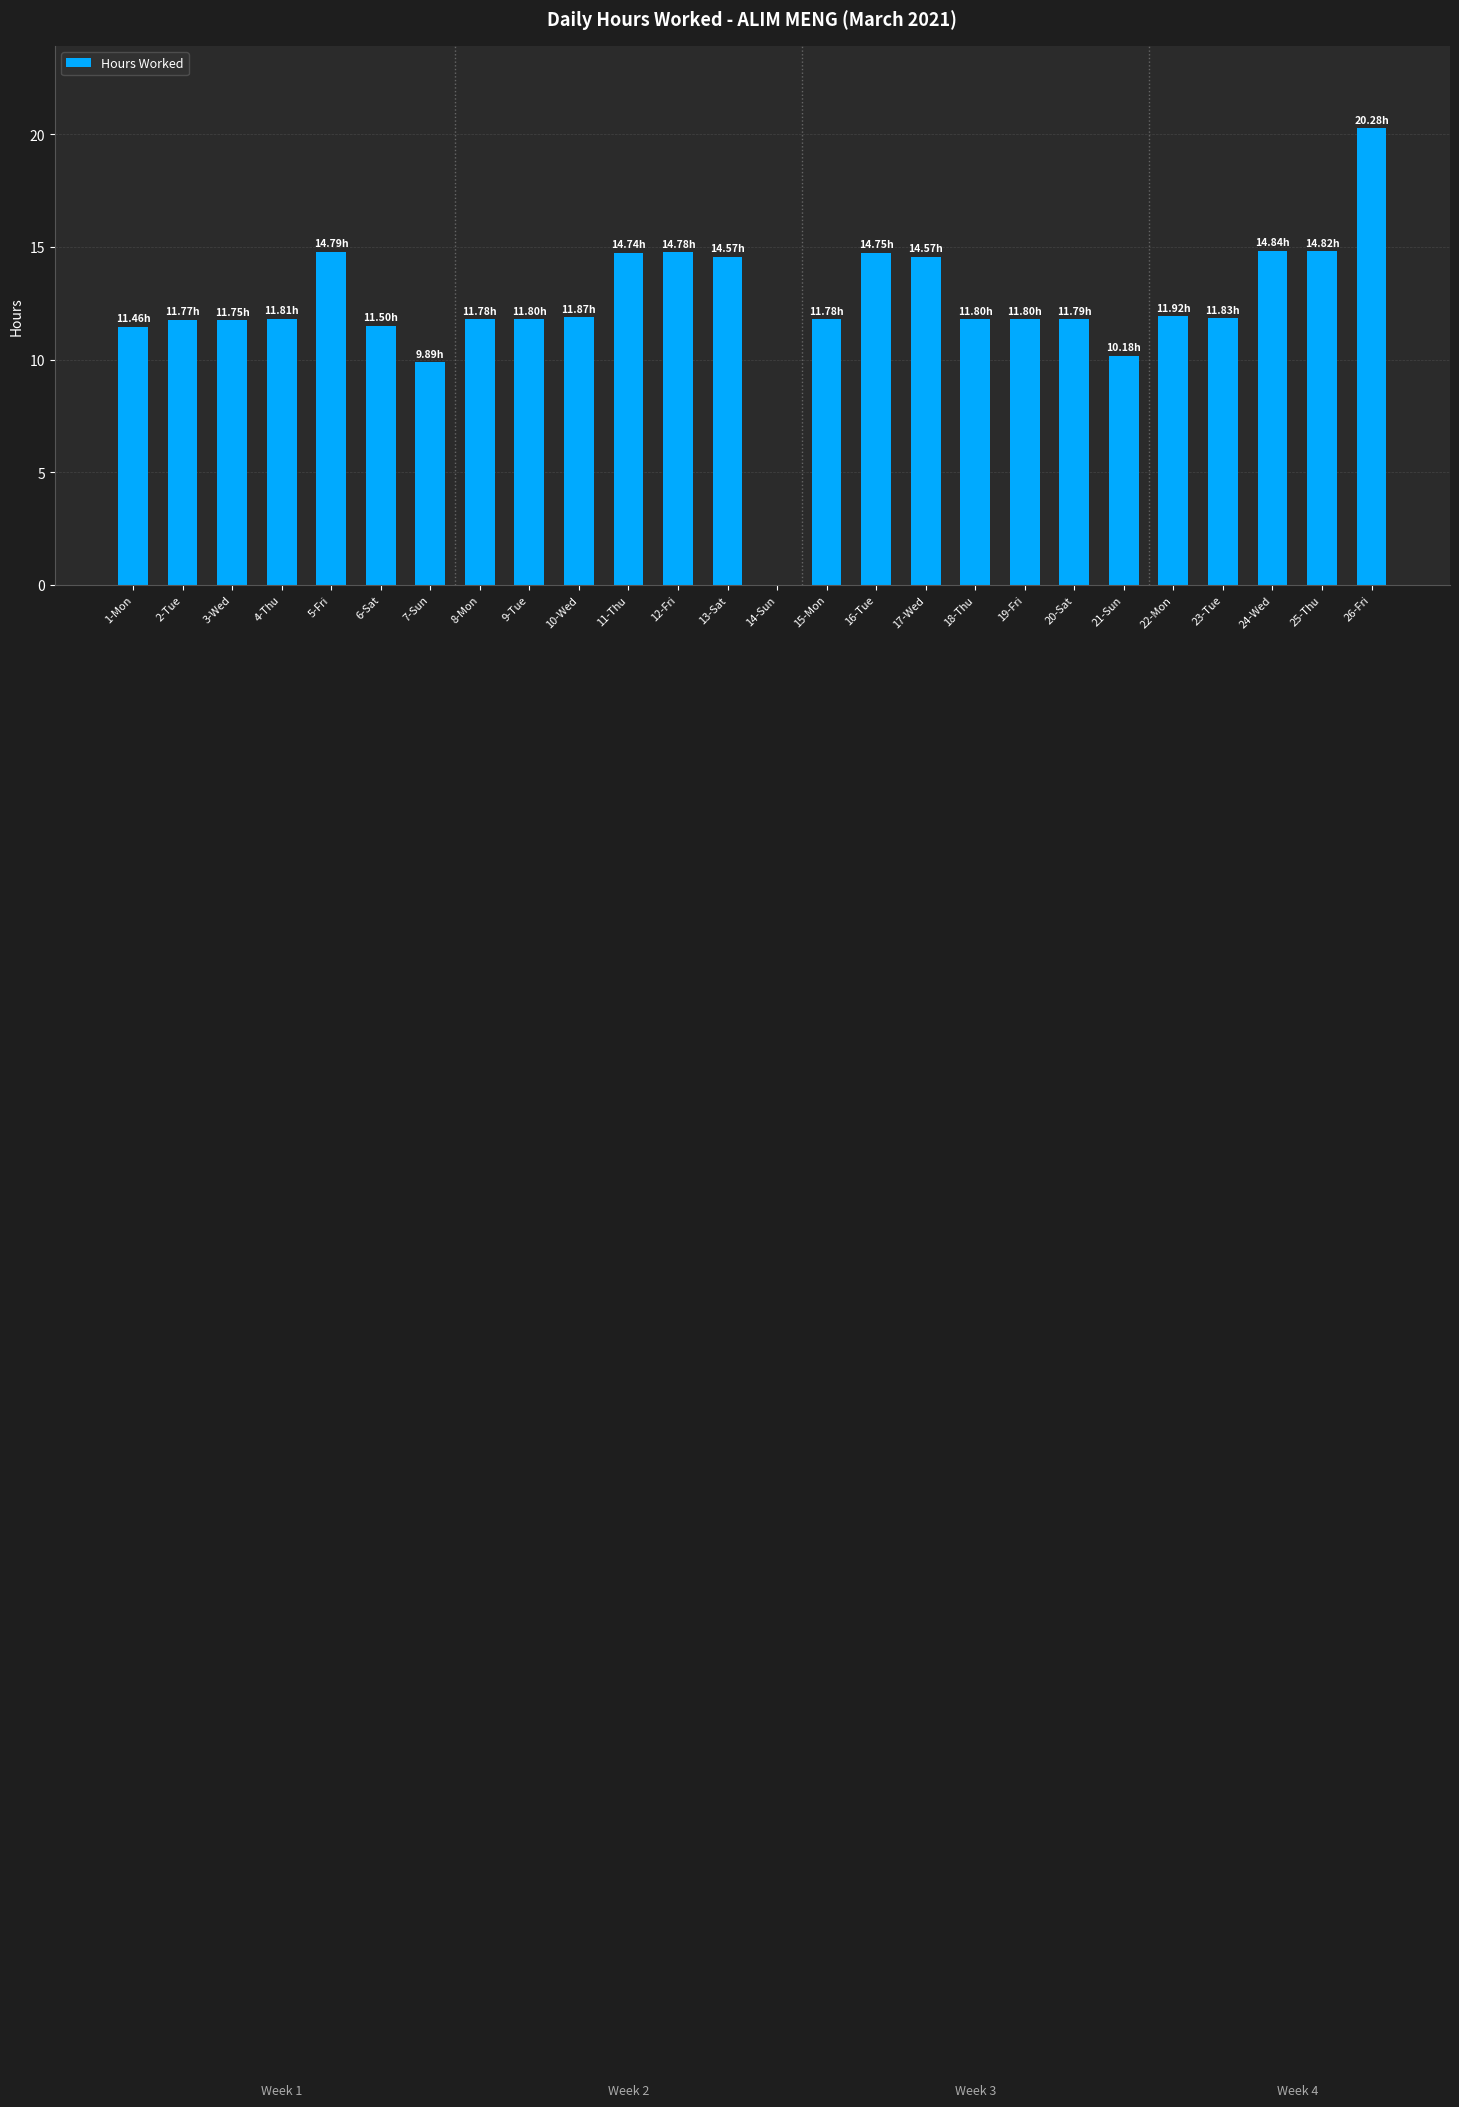

Does the chart contain stacked bars?

No